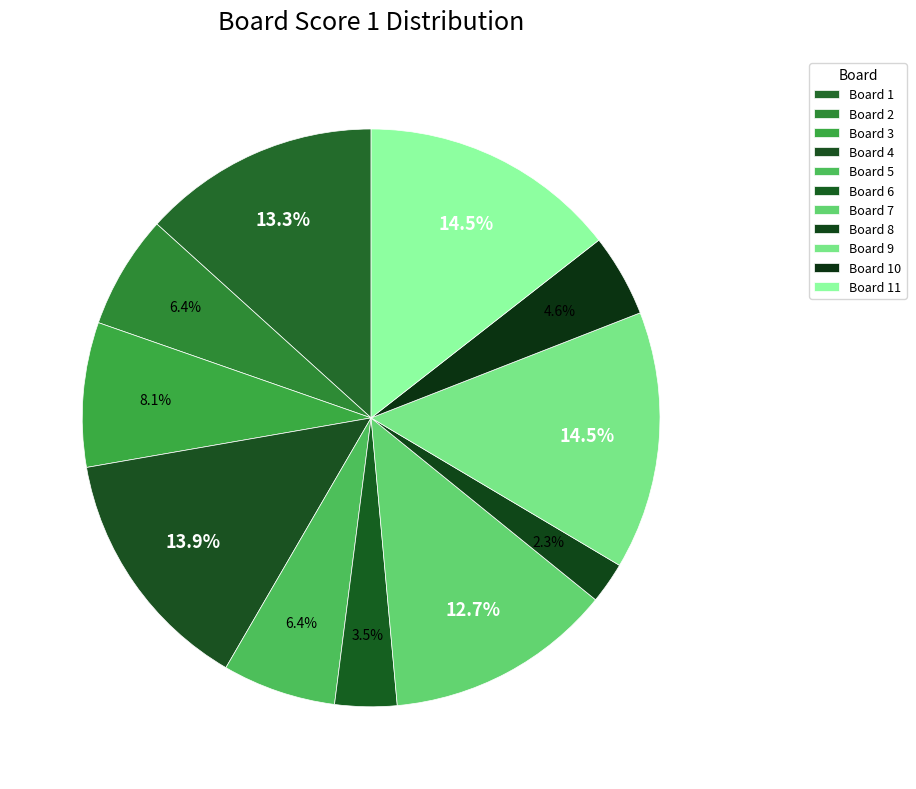

How many segments does this pie chart have?

11